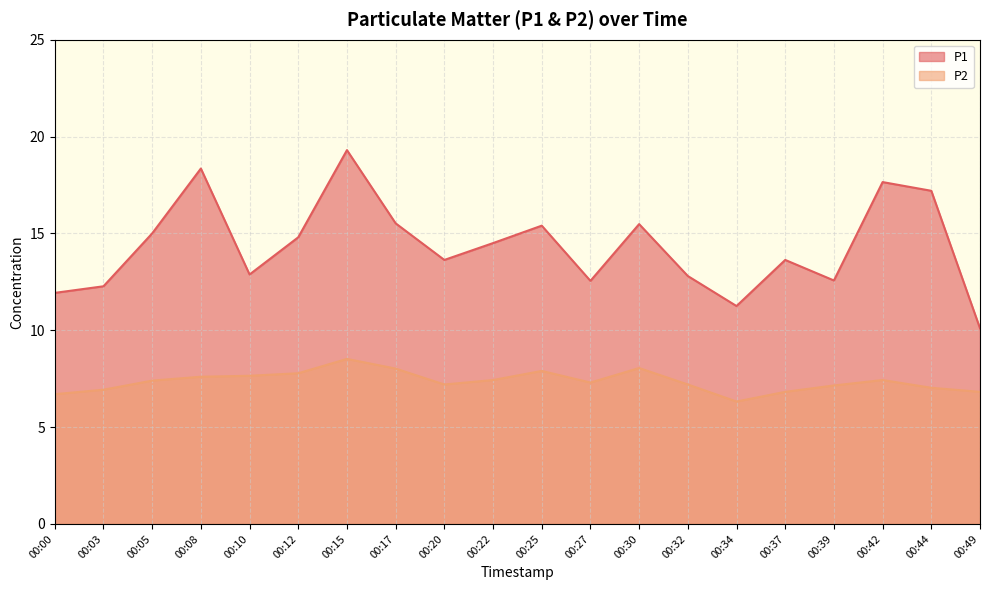

The P1 series shows 10.1 at 00:49. True or false?

True